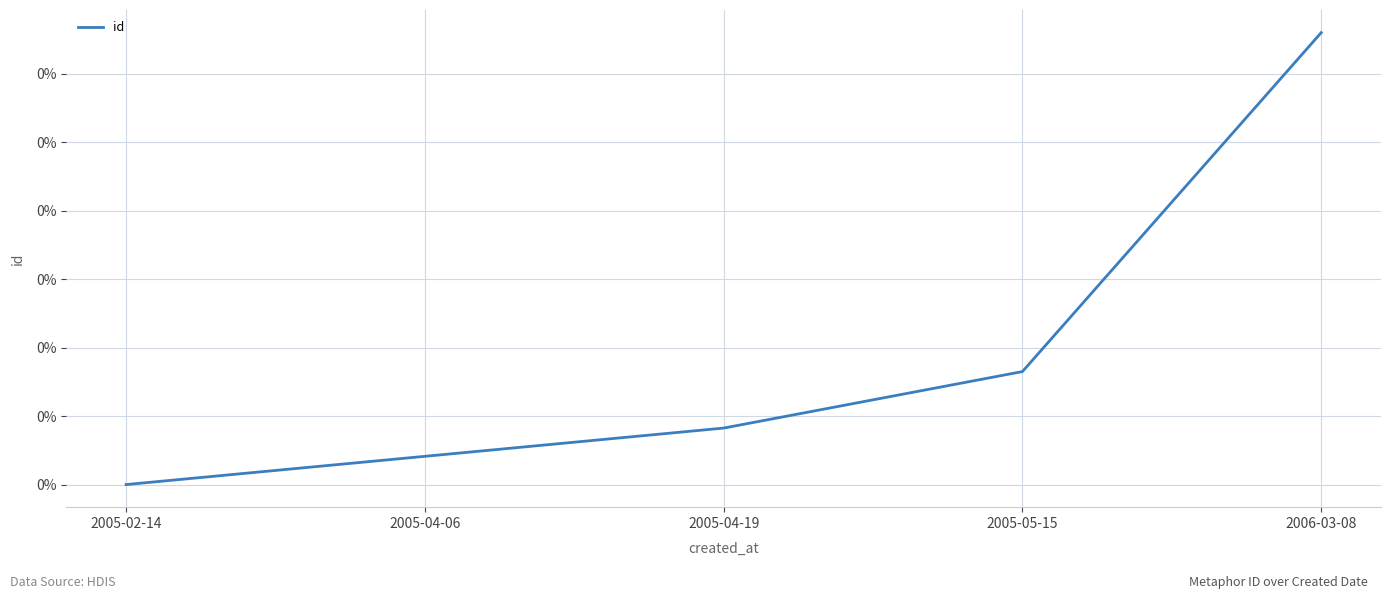

The value at 2005-02-14 is 0.0. True or false?

True